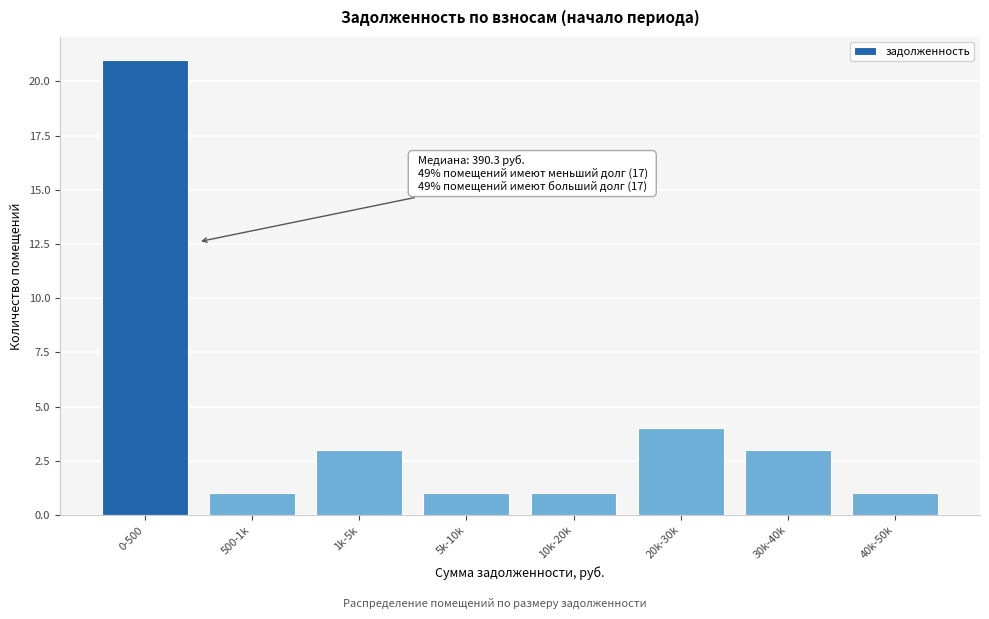

Reading left to right, list all the values displayed in this chart.

0-500=21	500-1k=1	1k-5k=3	5k-10k=1	10k-20k=1	20k-30k=4	30k-40k=3	40k-50k=1